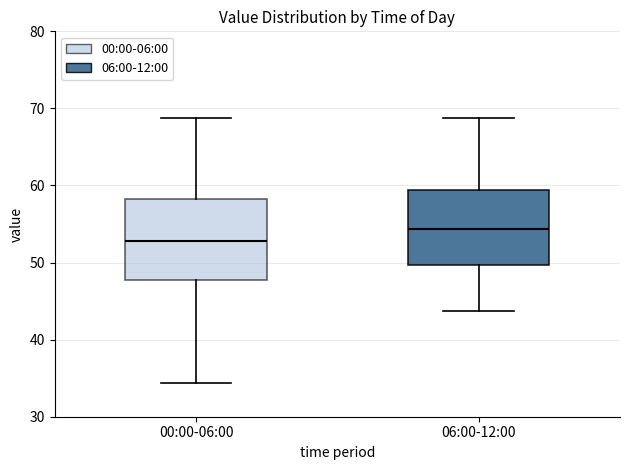

Reading left to right, transcribe this box plot: for each box, give where its median line is, the range the box spans, and where its two whiskers end, as read against the y-axis. The values are not printed on the chart, so give them approximately, as read against the axis.

00:00-06:00: median 53, box 48 to 58, whiskers 34 to 69
06:00-12:00: median 54, box 50 to 59, whiskers 44 to 69